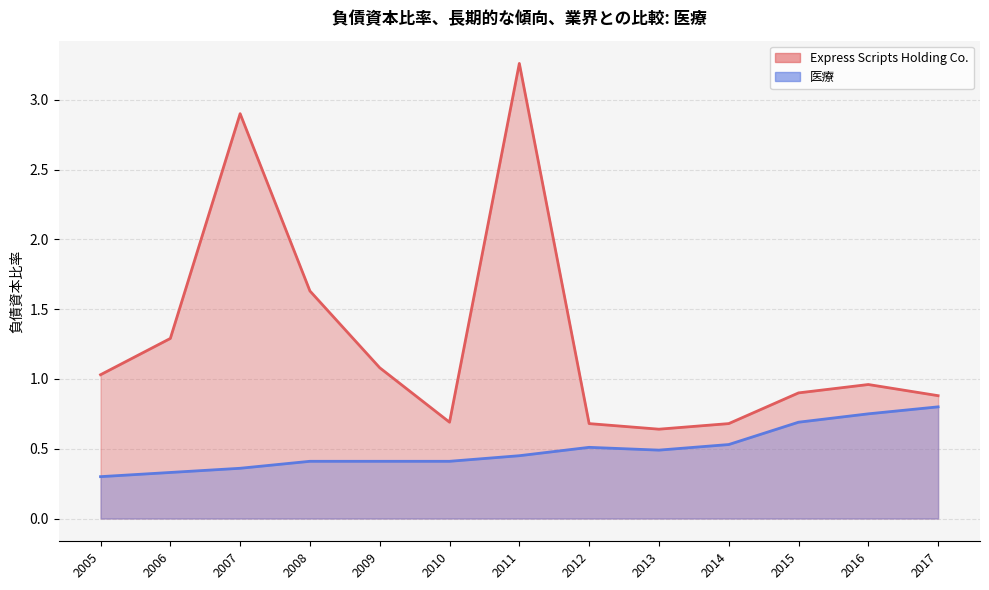

At which category is the sum across all series the highest?

2011